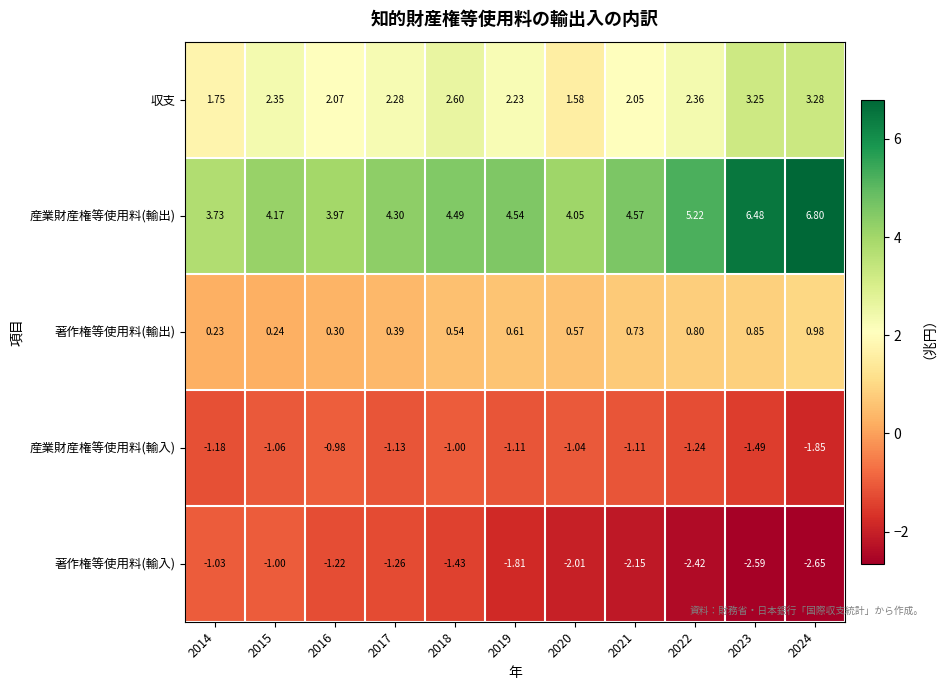

Is the value of 著作権等使用料(輸出) at 2015 greater than the value of 産業財産権等使用料(輸出) at 2022?

No